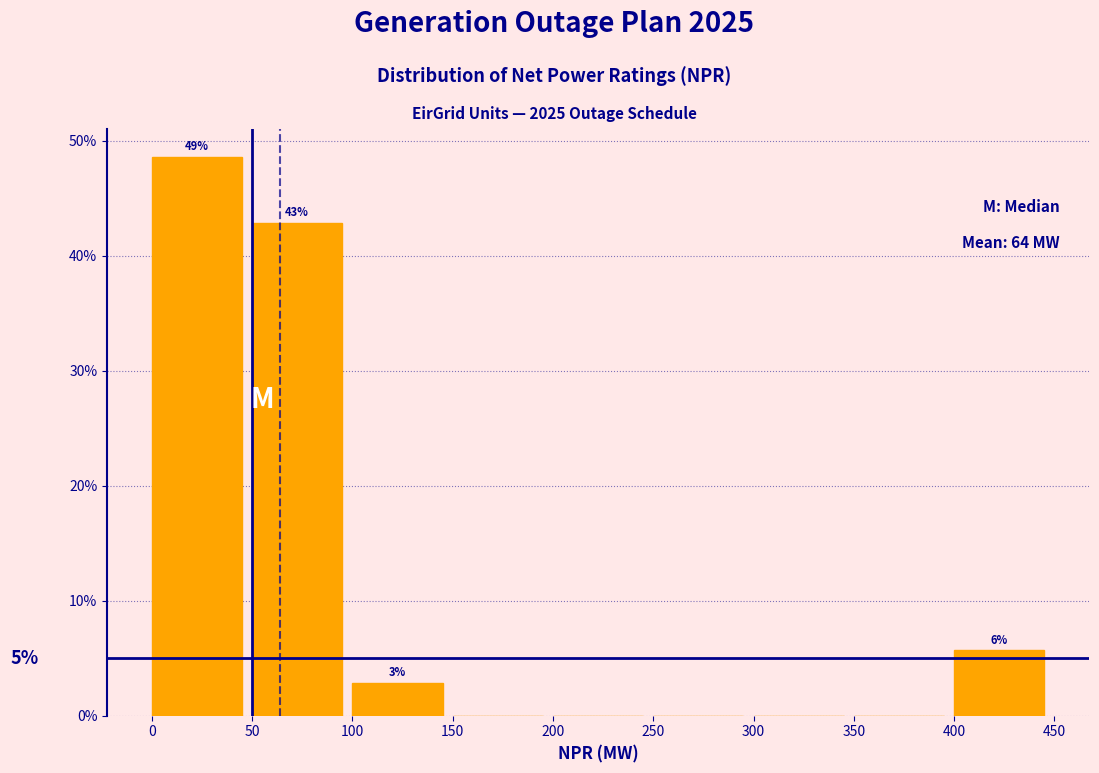

Which range on the x-axis has the tallest bar?

0 to 50